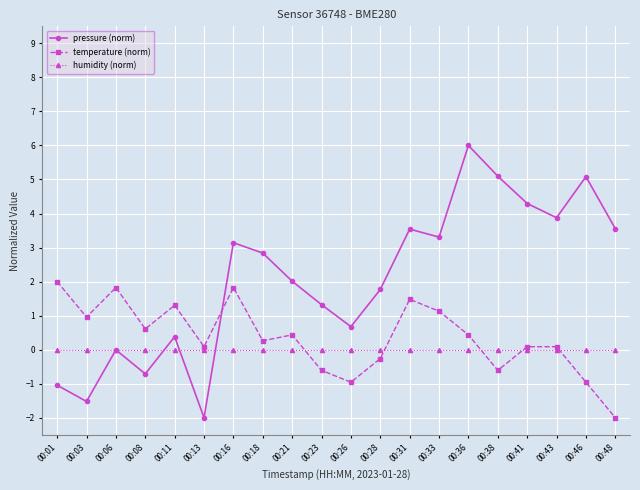

At which category does temperature (norm) reach its first local peak?

00:06